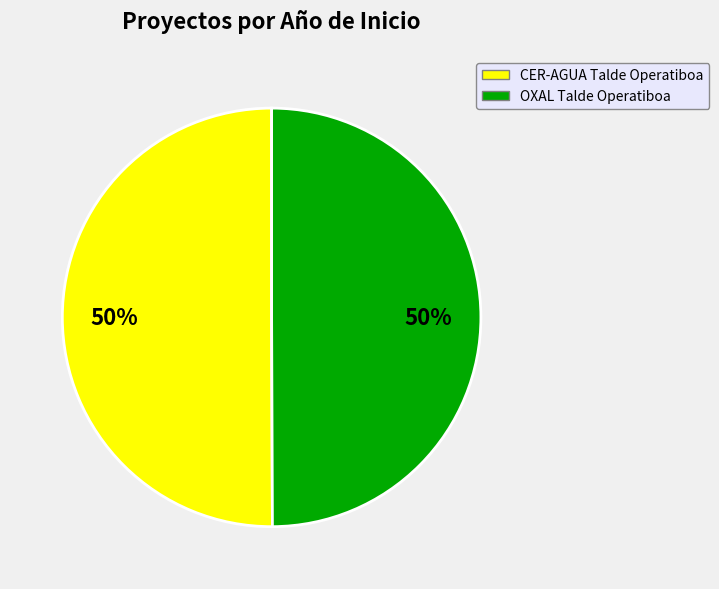

To the nearest percent, what portion does OXAL Talde Operatiboa represent?

50%